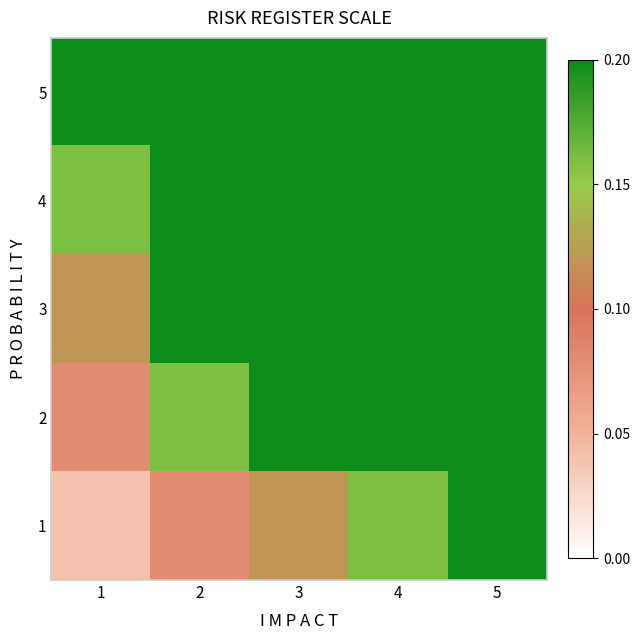

Between 2 and 5, which series saw the biggest shift?

5